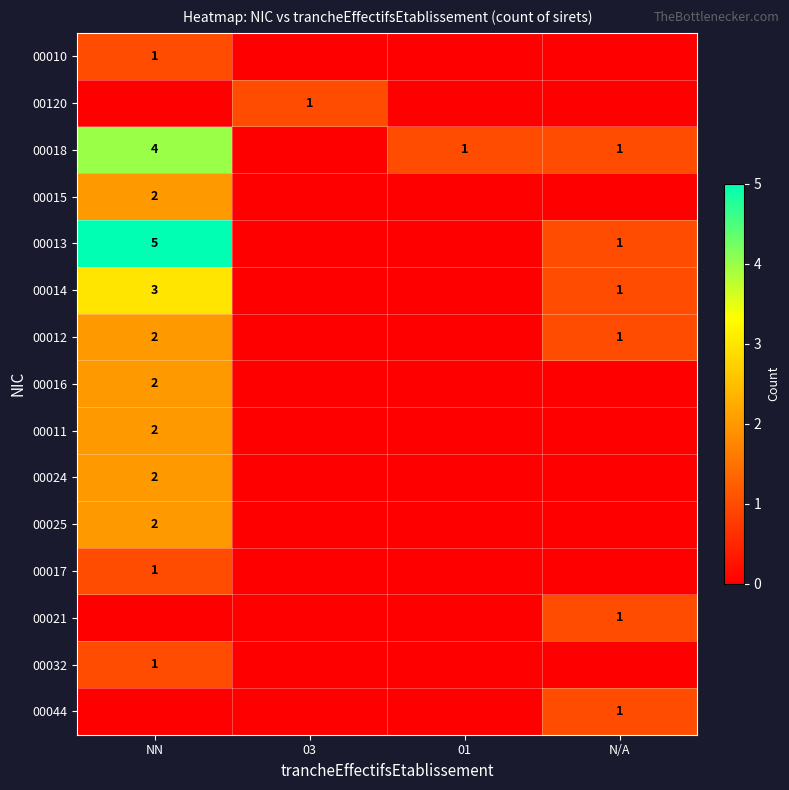

How many data points does each series have?

4